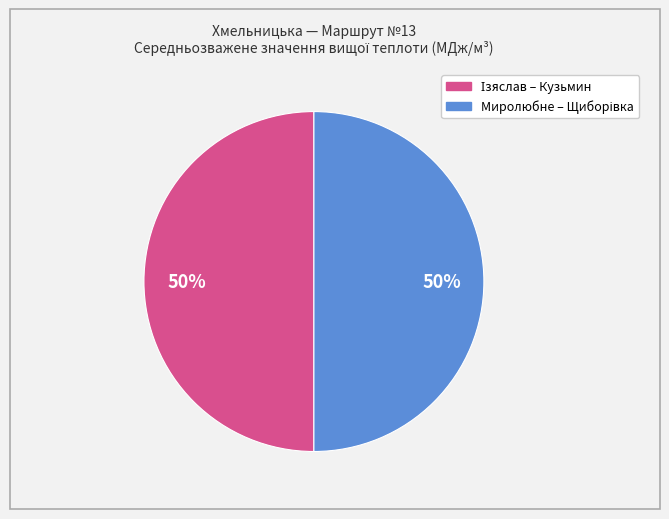

To the nearest percent, what is the average slice percentage?

50%